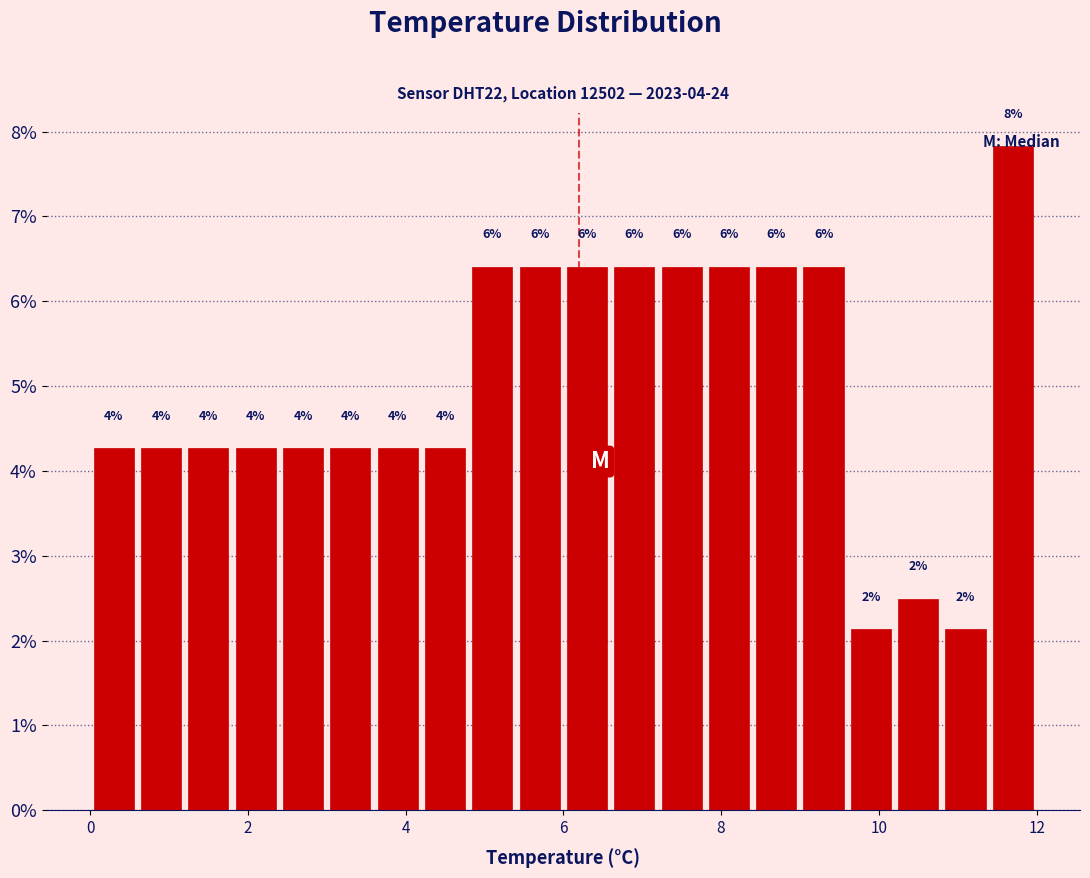

Read against the x-axis, roughly where is the centre of the tallest bar?

11.8